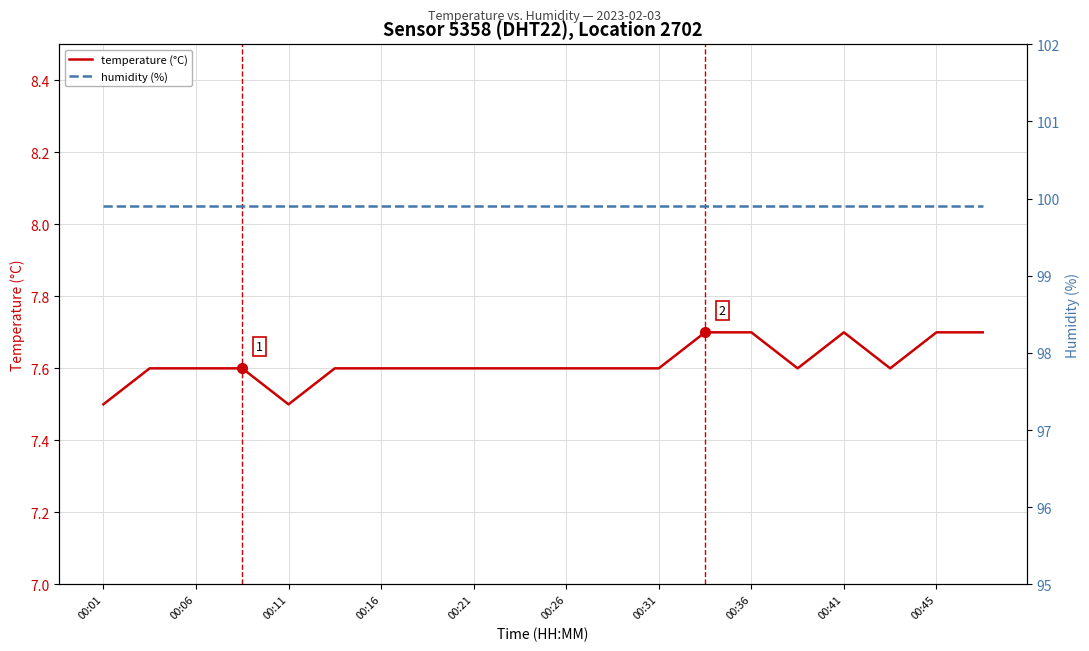

Reading left to right, extract all data points from this chart.

temperature (°C): 7.5	7.6	7.6	7.6	7.5	7.6	7.6	7.6	7.6	7.6	7.6	7.6	7.6	7.7	7.7	7.6	7.7	7.6	7.7	7.7
humidity (%): 99.9	99.9	99.9	99.9	99.9	99.9	99.9	99.9	99.9	99.9	99.9	99.9	99.9	99.9	99.9	99.9	99.9	99.9	99.9	99.9